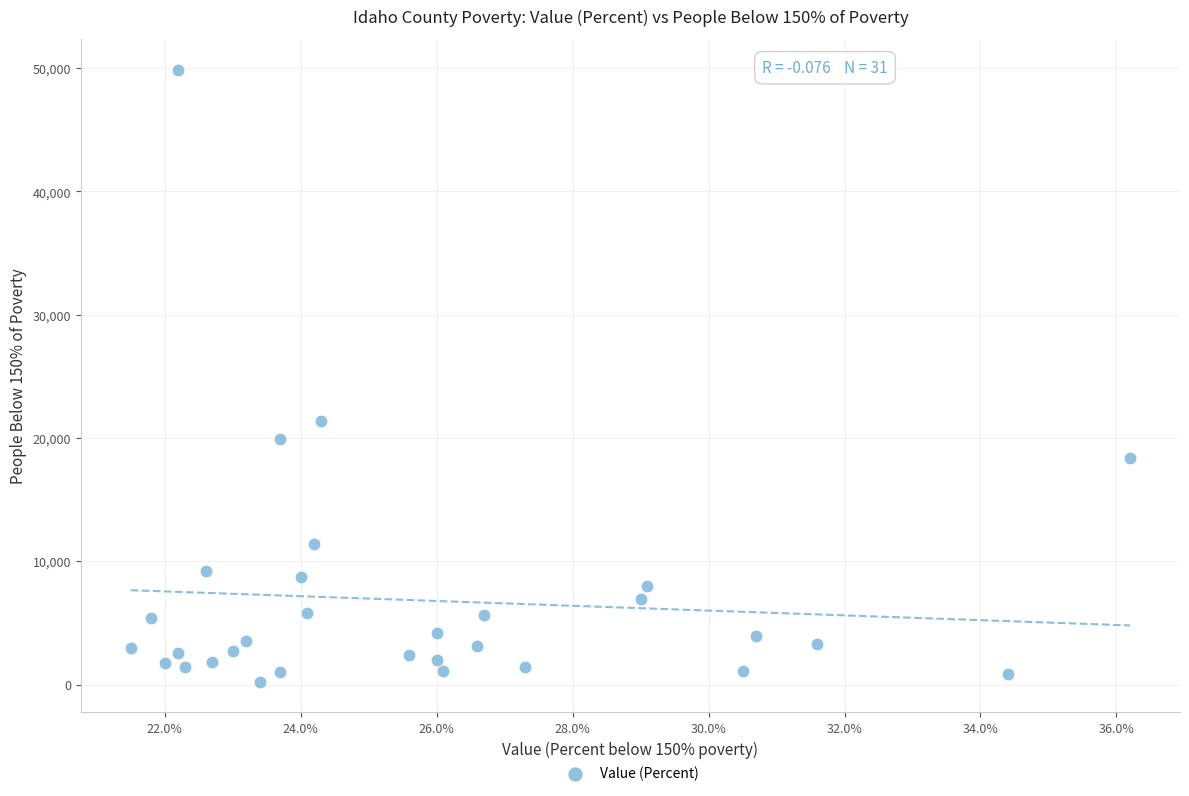

What is the range of Y values (max minus min)?

49632